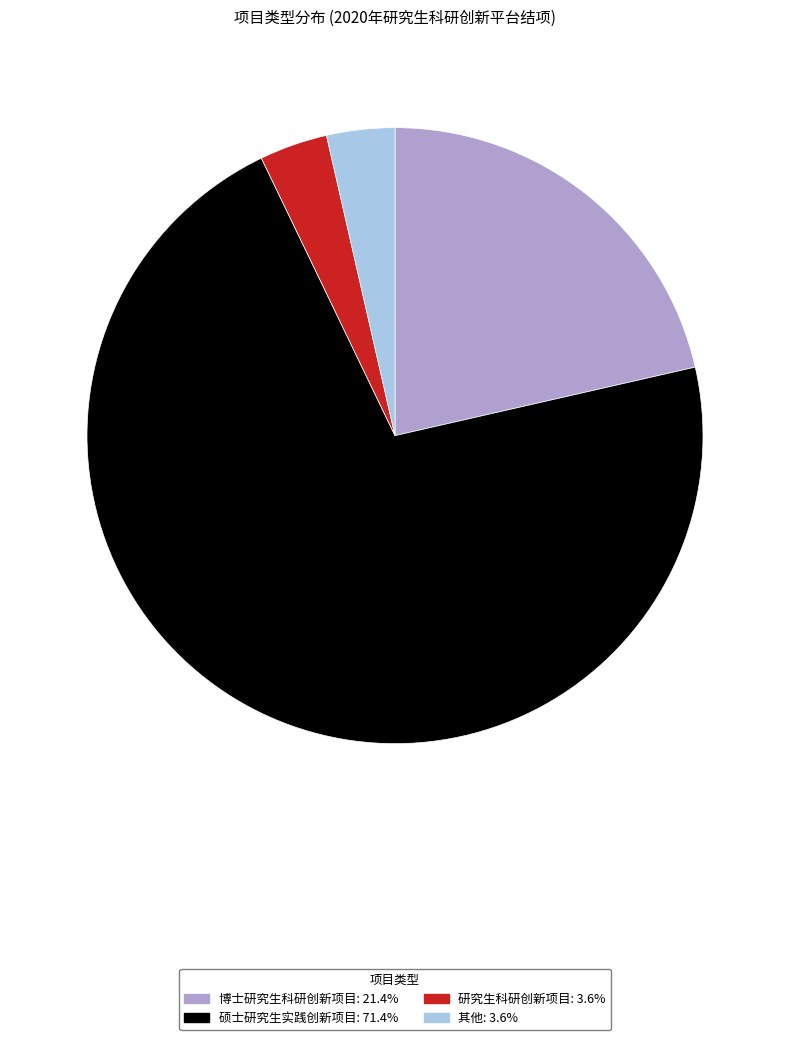

How many slices are in this pie chart?

4